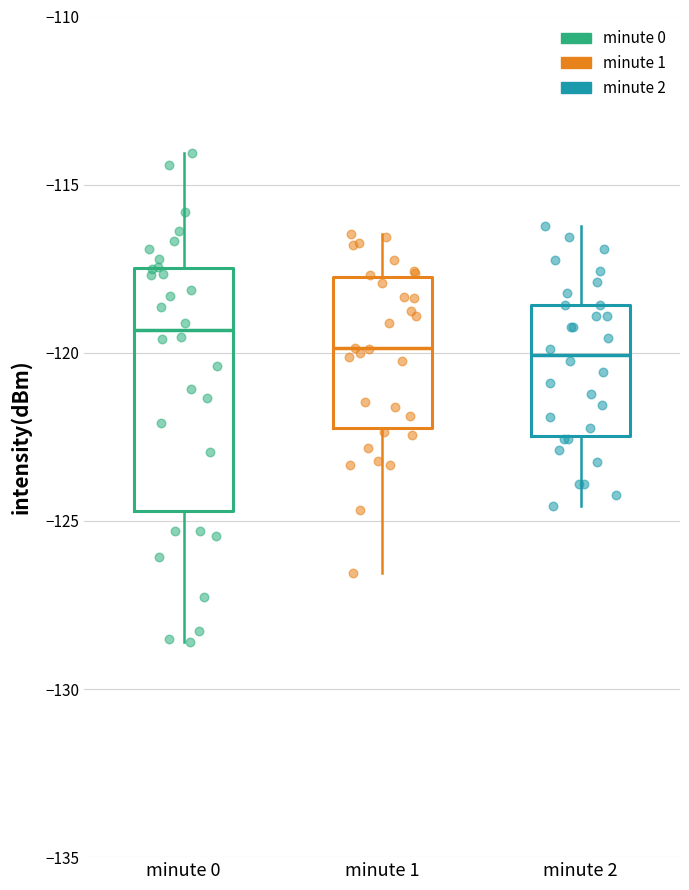

Reading left to right, transcribe this box plot: for each box, give where its median line is, the range the box spans, and where its two whiskers end, as read against the y-axis. The values are not printed on the chart, so give them approximately, as read against the axis.

minute 0: median -119.5, box -124.5 to -117.5, whiskers -128.5 to -114.0
minute 1: median -120.0, box -122.0 to -117.5, whiskers -126.5 to -116.5
minute 2: median -120.0, box -122.5 to -118.5, whiskers -124.5 to -116.0